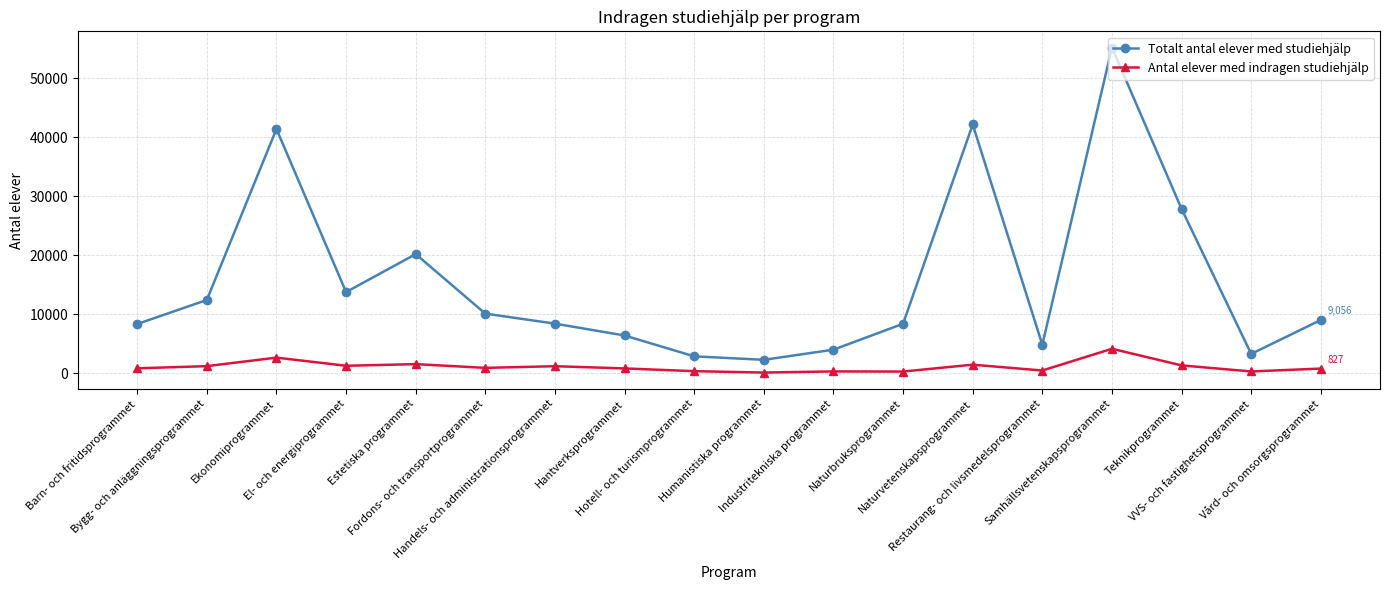

What is the label of the 4th point from the right?

Samhällsvetenskapsprogrammet